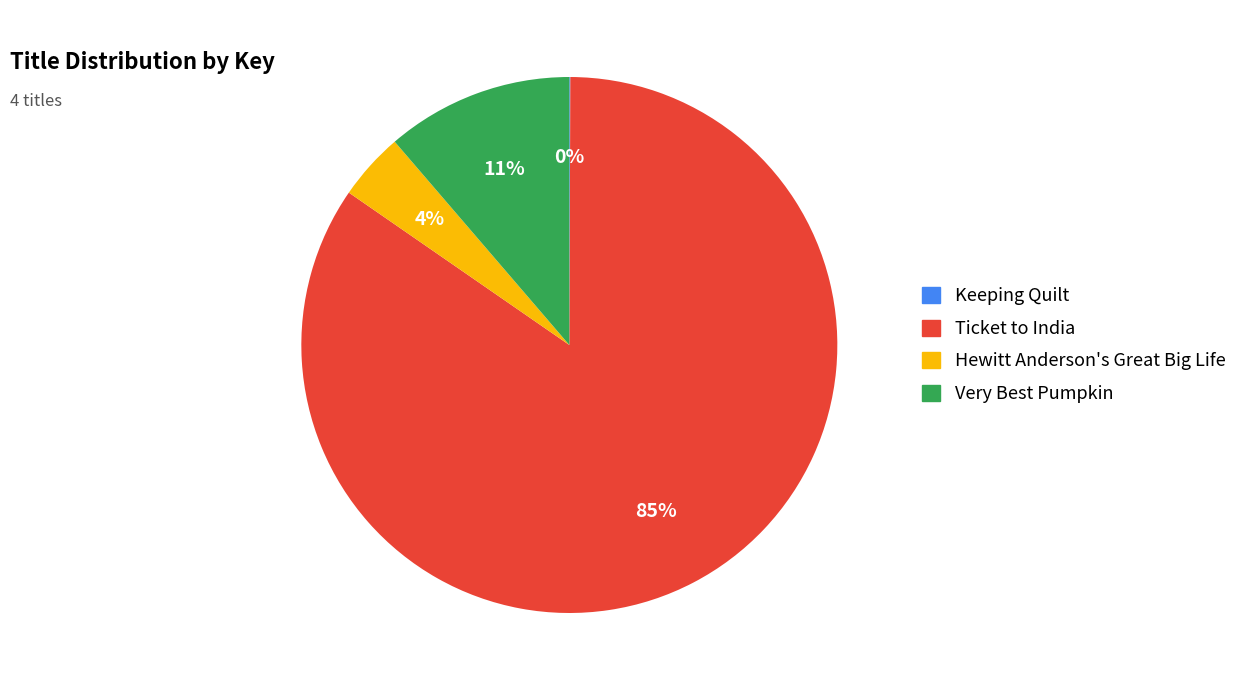

To the nearest percent, what is the average slice percentage?

25%